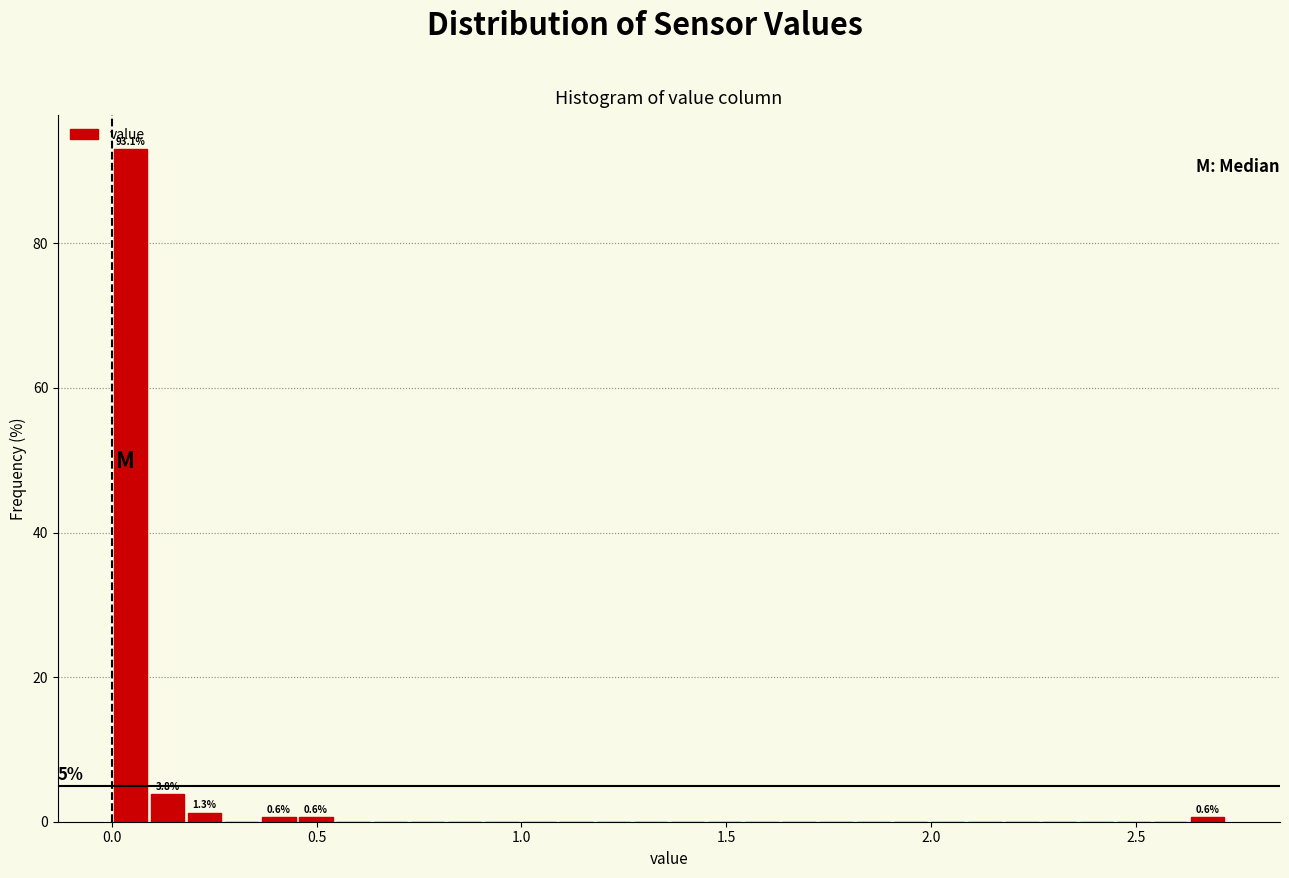

Around what value on the x-axis is the tallest bar? Give the approximate position of its centre, as read against the axis.

0.05